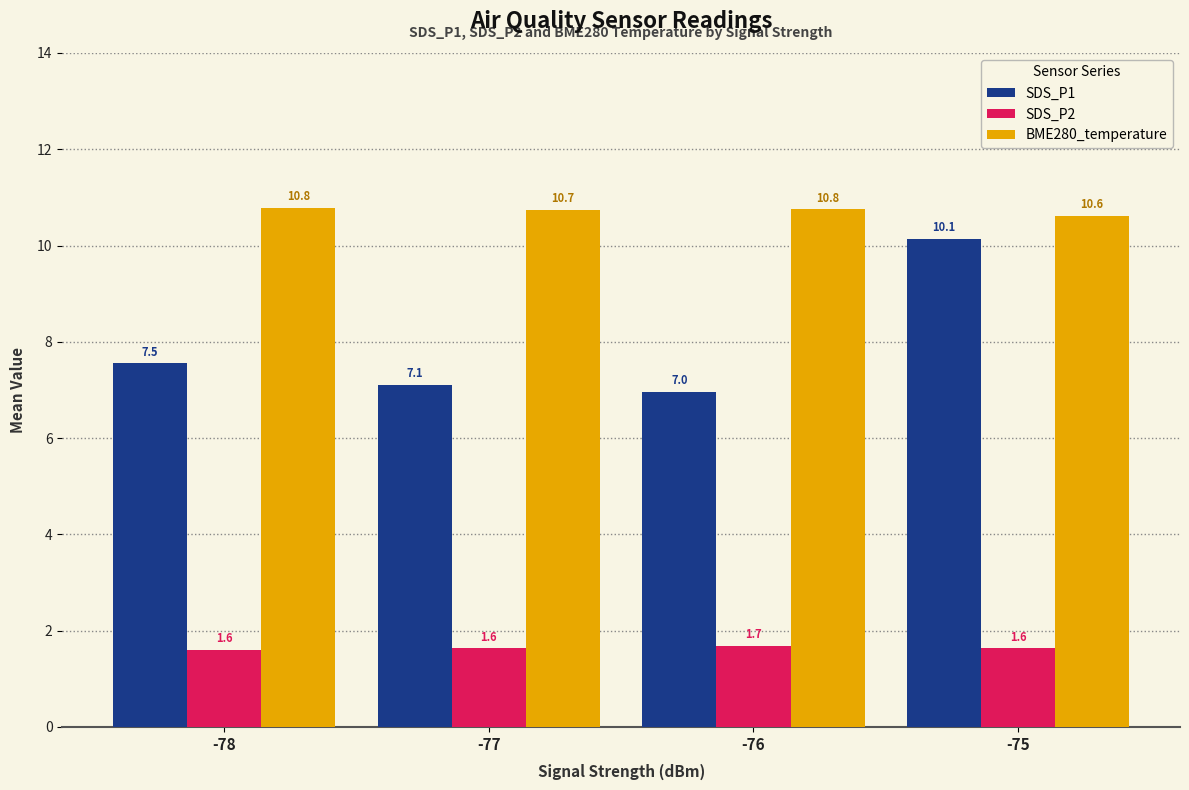

What is the sum of the BME280_temperature values at -78 and -76?

21.5